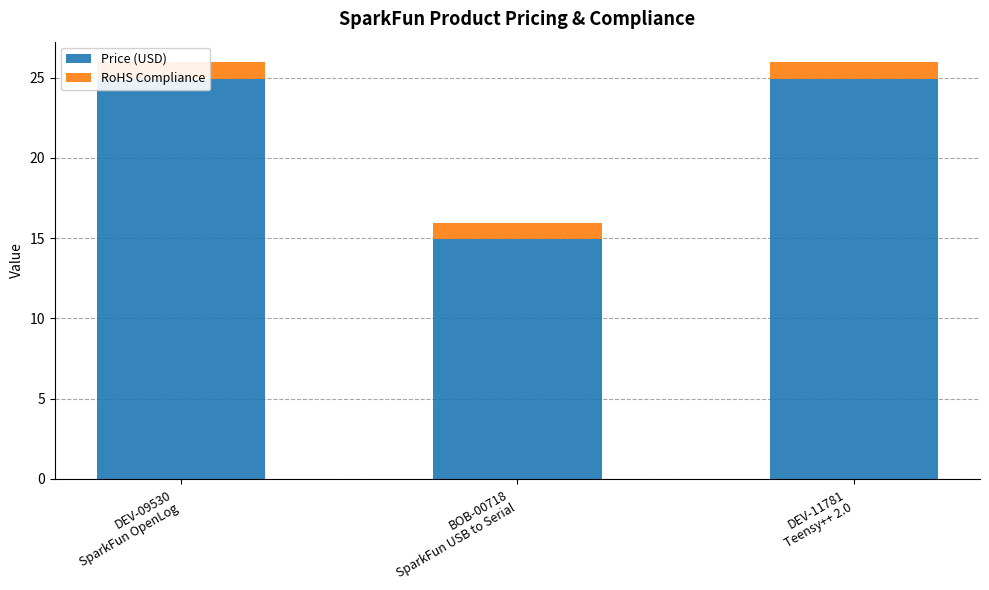

What is the label of the 2nd bar from the left?

BOB-00718
SparkFun USB to Serial